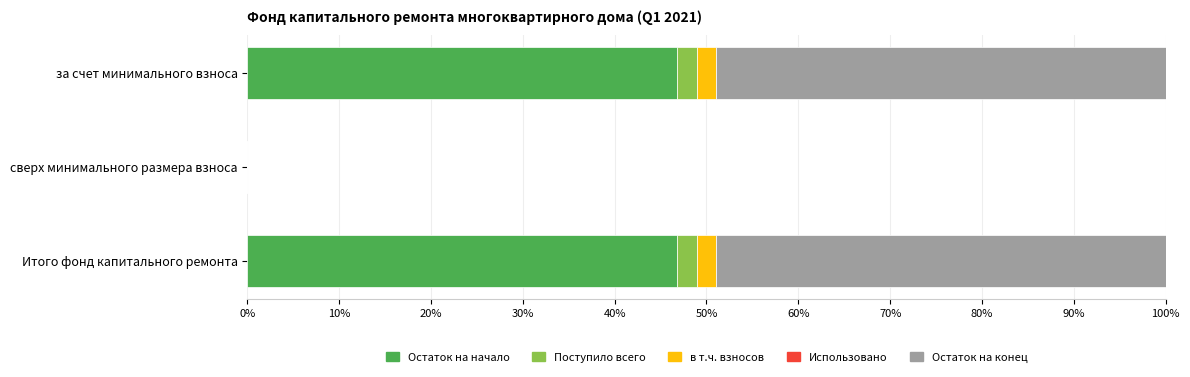

True or false: Остаток на начало has a value of -20.0 at сверх минимального размера взноса.

False